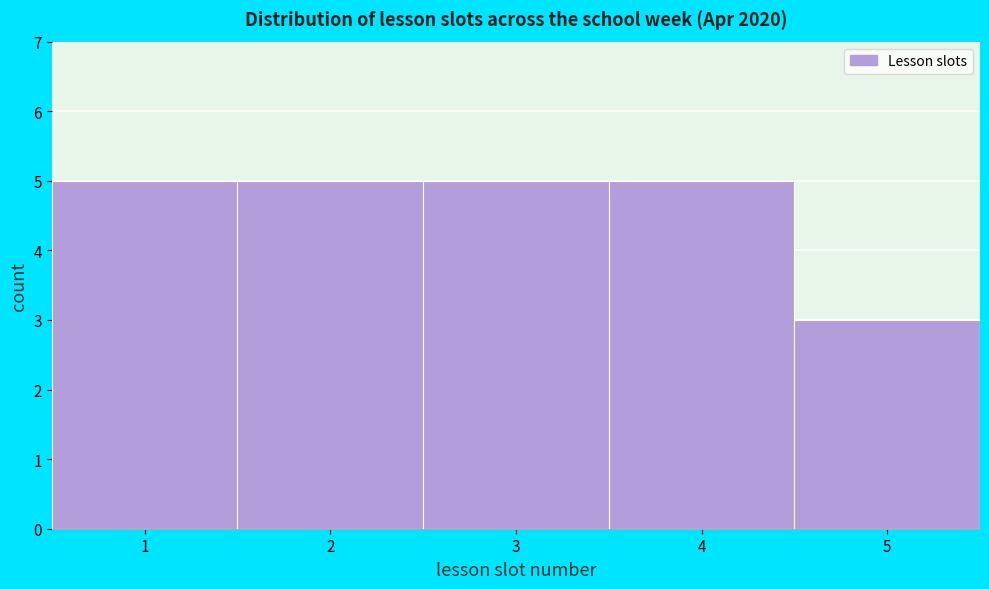

Reading left to right, transcribe this chart: for each bar, give the range it covers on the x-axis and its height. The values are not printed on the chart, so give them approximately, as read against the axis.

0.5 to 1.5: 5
1.5 to 2.5: 5
2.5 to 3.5: 5
3.5 to 4.5: 5
4.5 to 5.5: 3